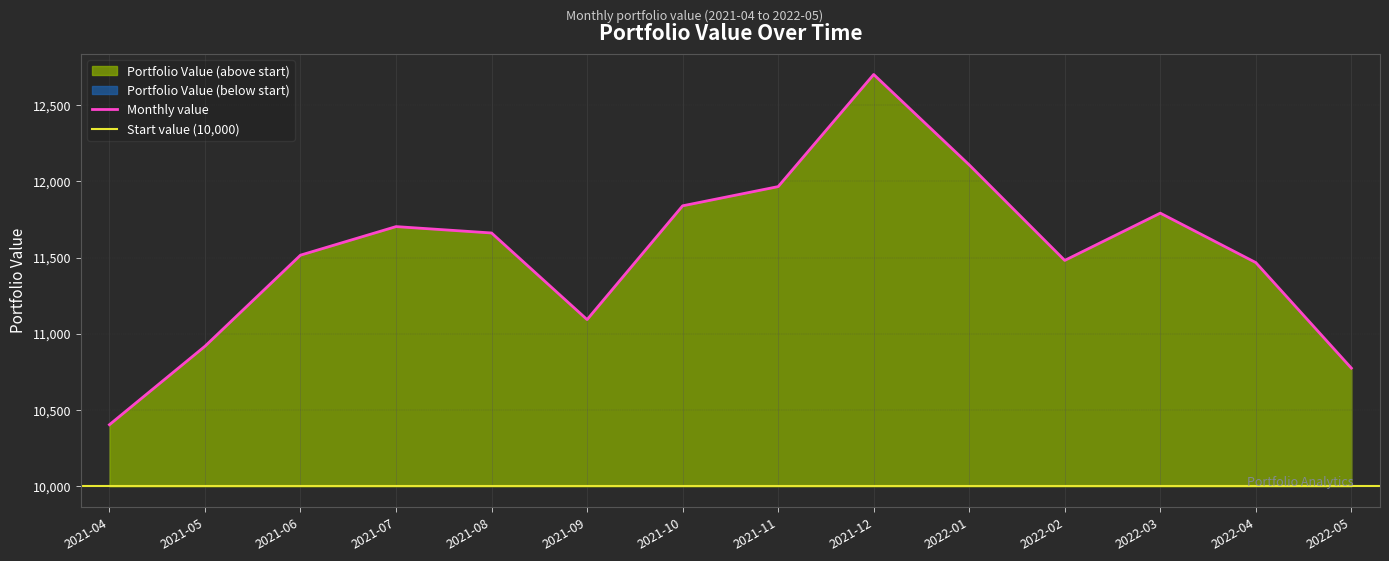

Does the chart have visible grid lines?

Yes